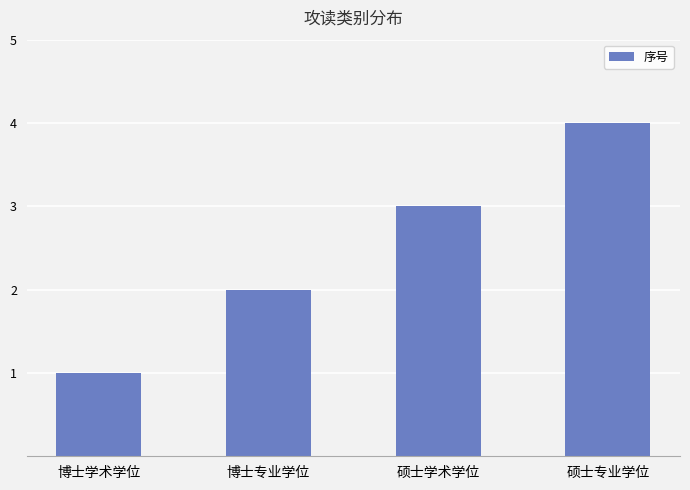

Rank the categories by value from highest to lowest.

硕士专业学位, 硕士学术学位, 博士专业学位, 博士学术学位